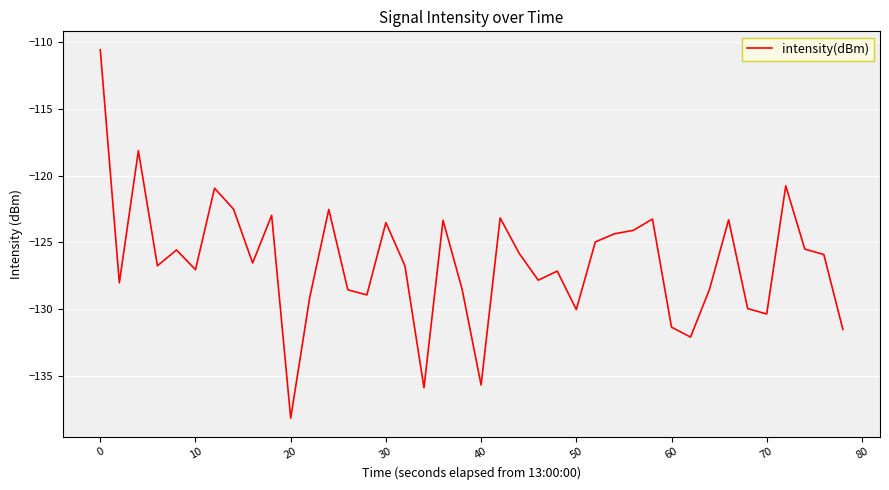

What is the maximum value shown in the chart?

-110.6